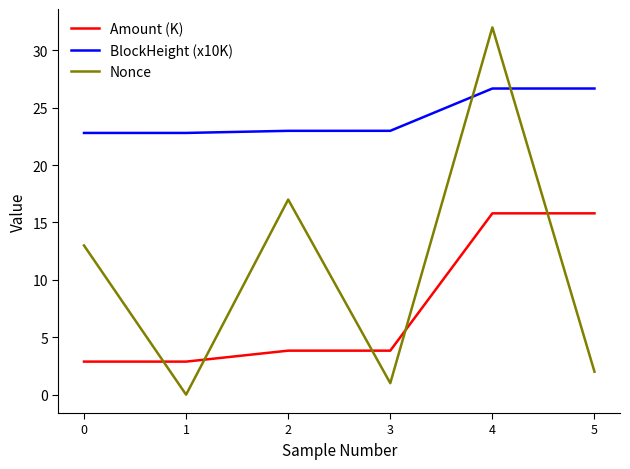

What is the average value of the BlockHeight (x10K) series?

24.2